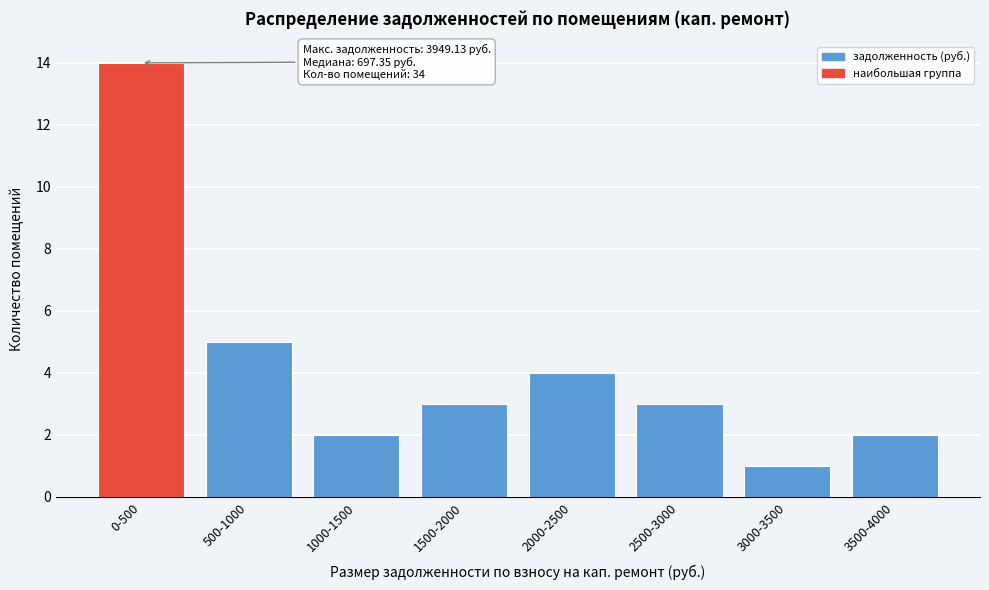

Reading right to left, list all the values displayed in this chart.

3500-4000=2	3000-3500=1	2500-3000=3	2000-2500=4	1500-2000=3	1000-1500=2	500-1000=5	0-500=14